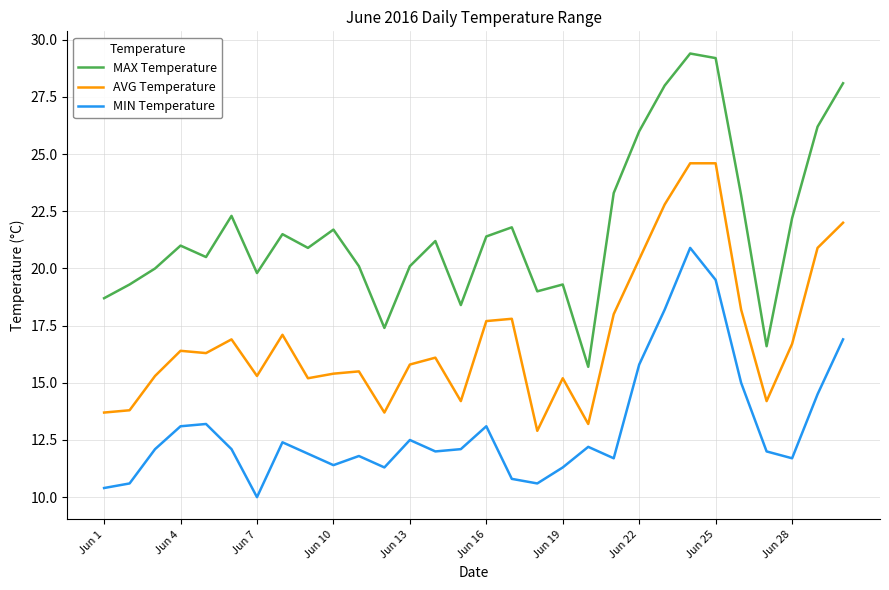

List the series in order of their peak value, lowest first.

MIN Temperature, AVG Temperature, MAX Temperature